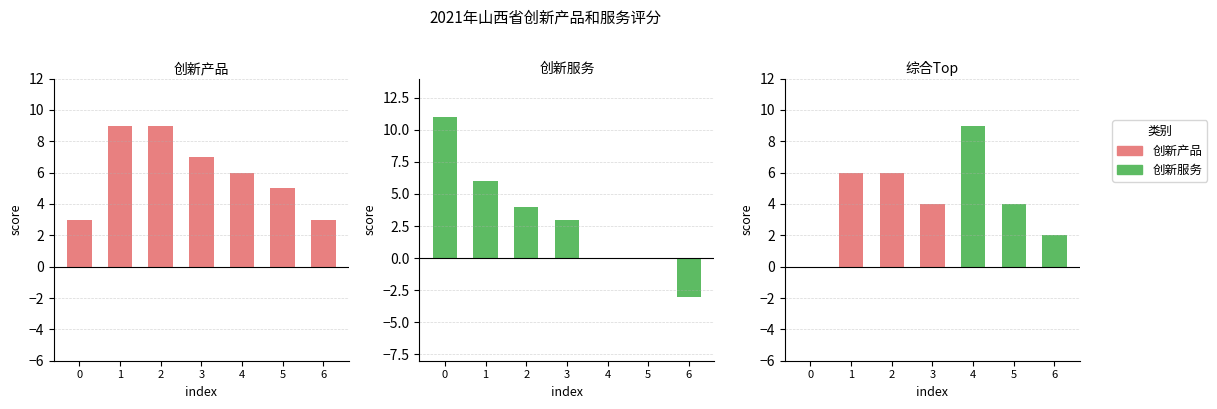

Rank the series at 0 from highest to lowest value.

创新服务, 创新产品, 综合